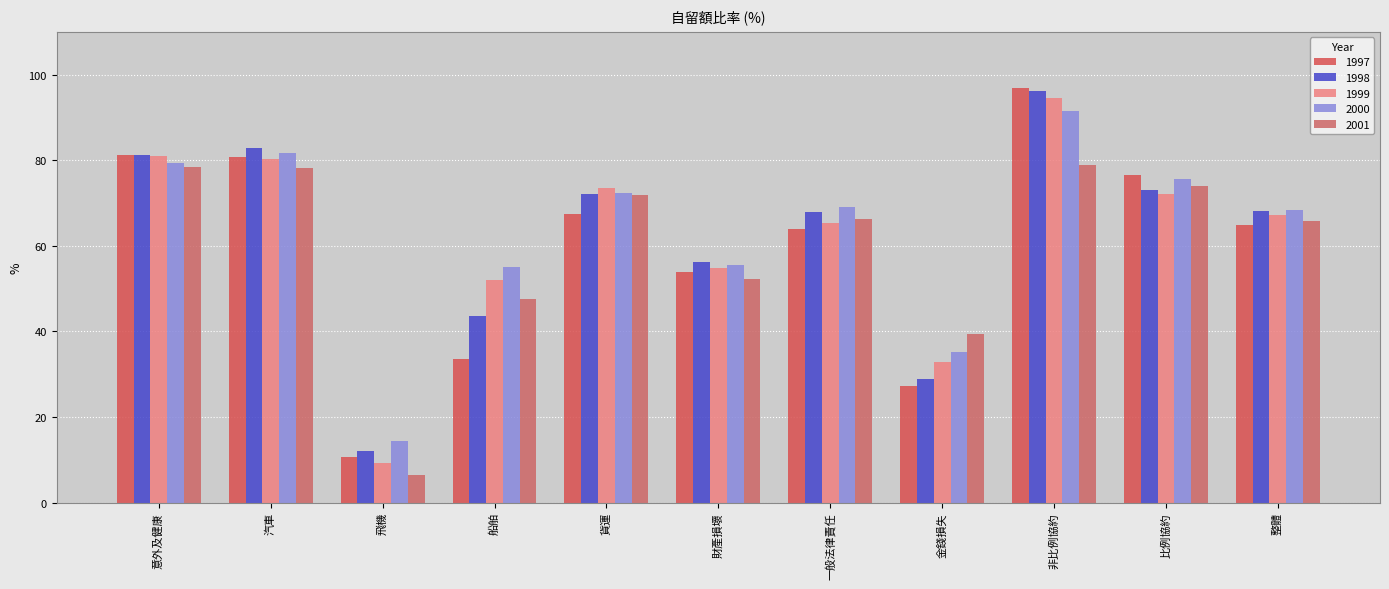

List the series in order of their peak value, highest first.

1997, 1998, 1999, 2000, 2001